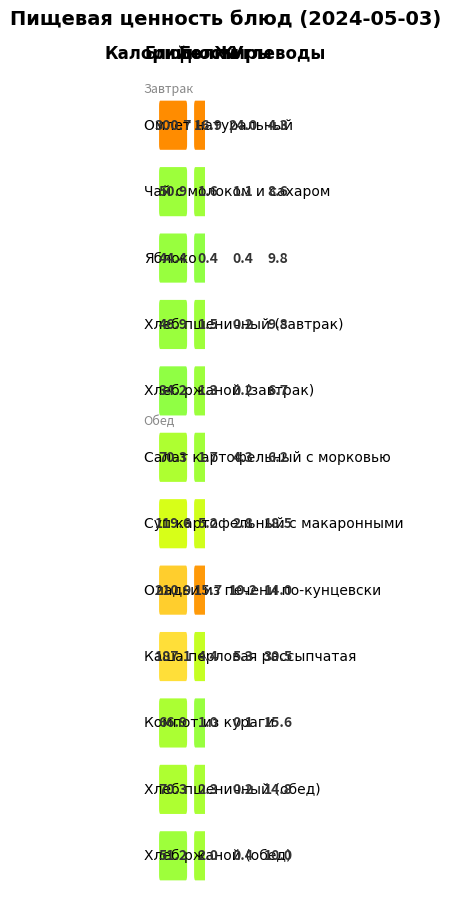

Which series has the widest spread of values?

Омлет натуральный